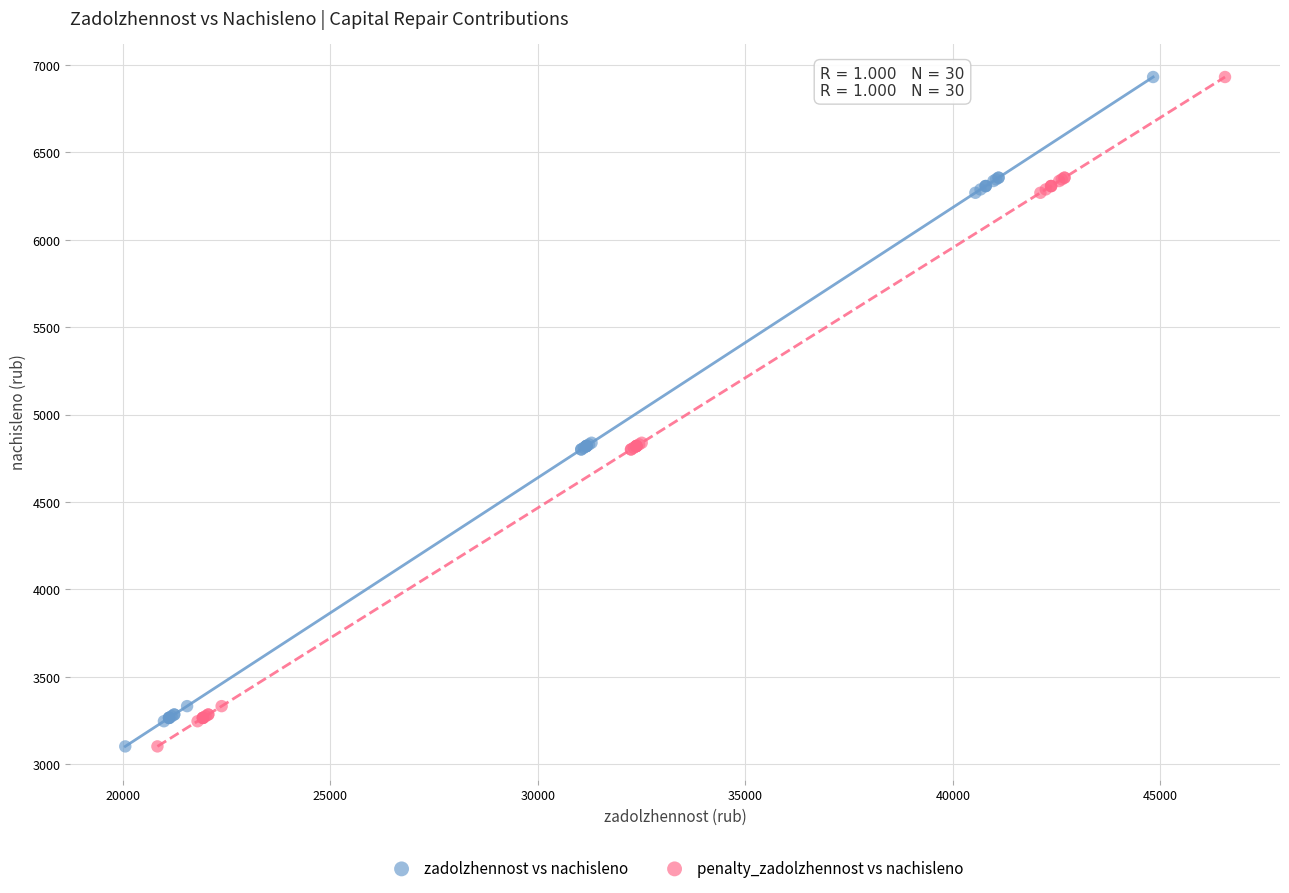

What are all the series names shown in the legend?

zadolzhennost vs nachisleno, penalty_zadolzhennost vs nachisleno